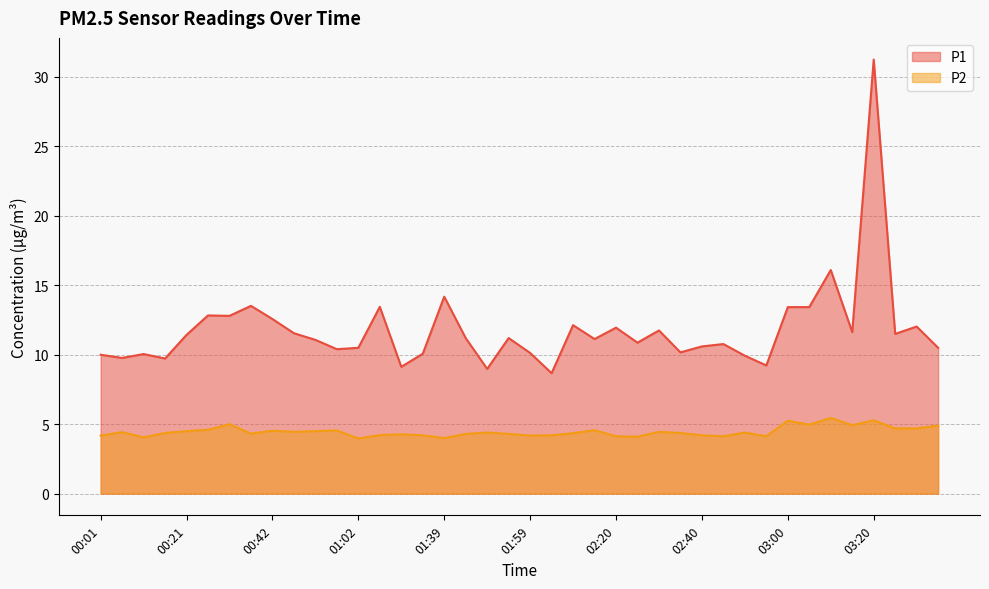

Is it true that P2 equals 0.9 at 01:02?

False